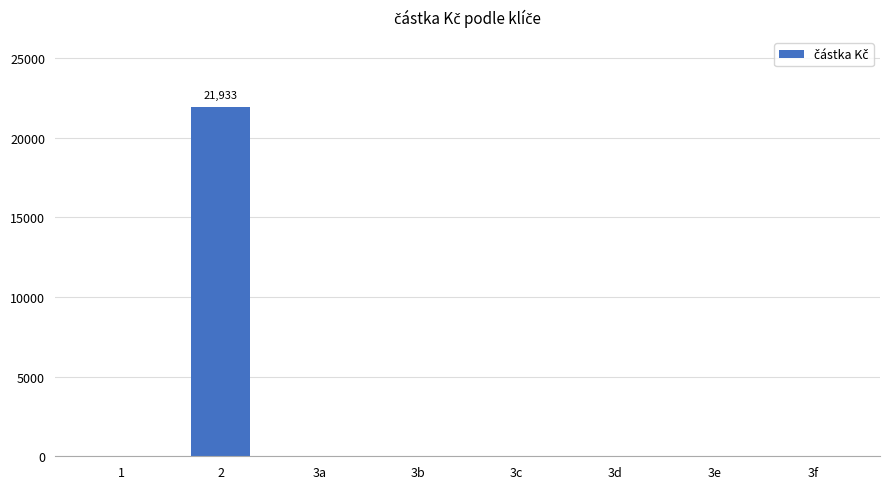

What is the change in value from 2 to 3b?

-21933